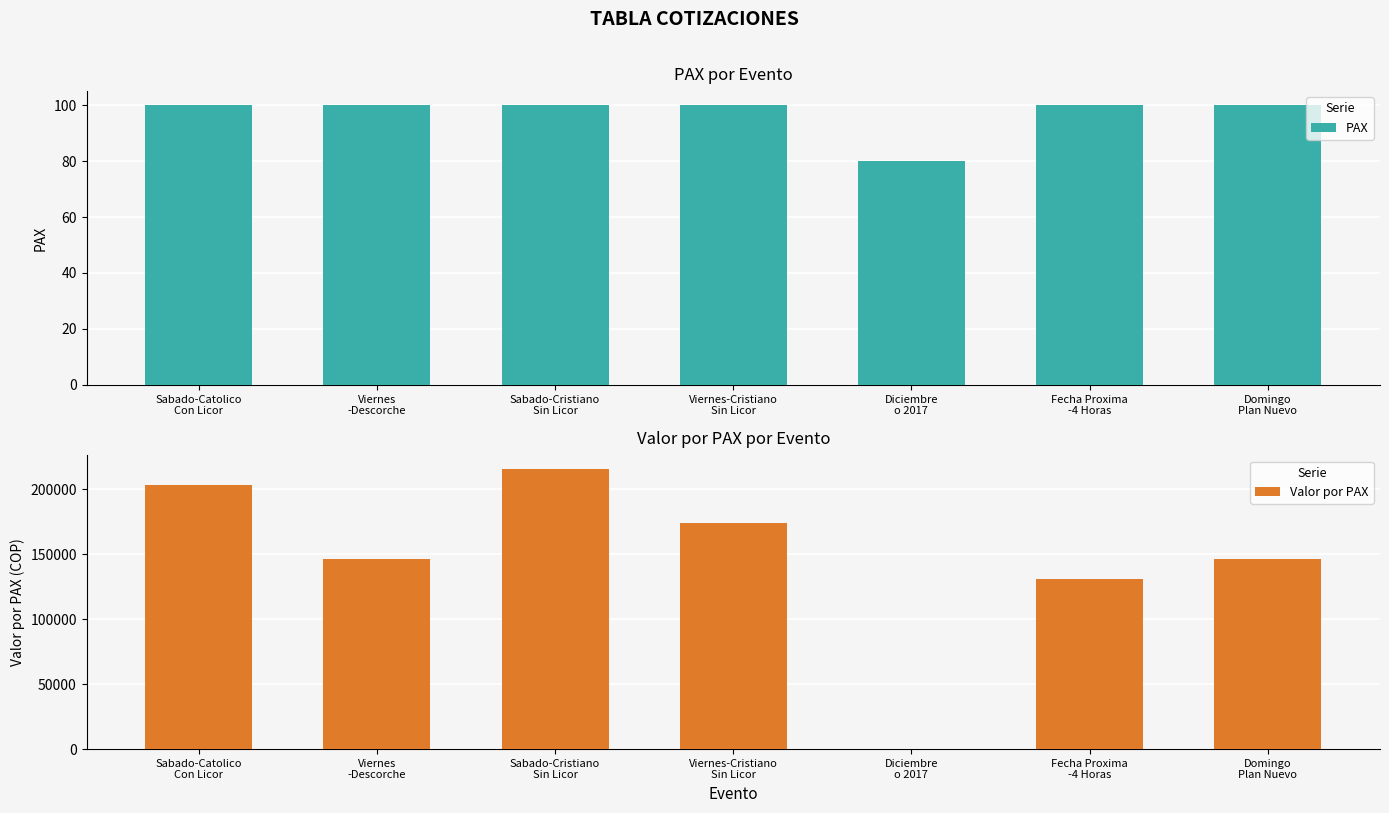

Where does the Valor por PAX series first go above 146597?

Sabado-Catolico
Con Licor